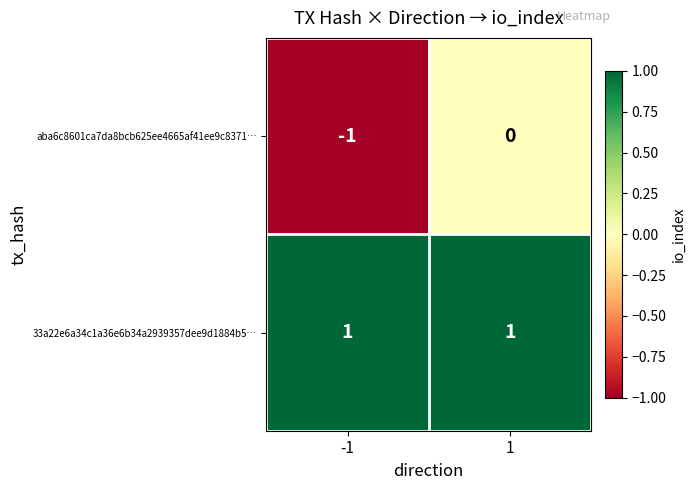

What is the maximum value shown in the chart?

1